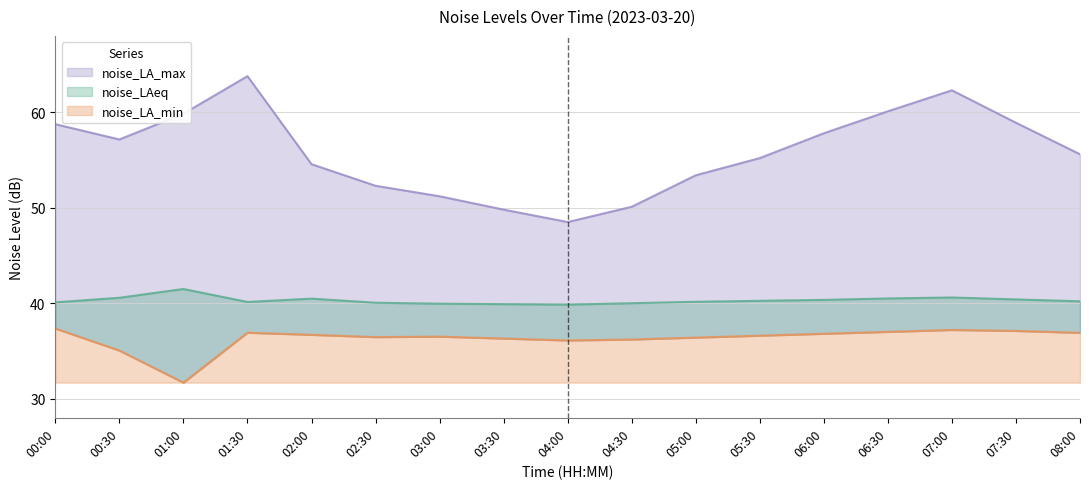

Does the chart have visible grid lines?

Yes